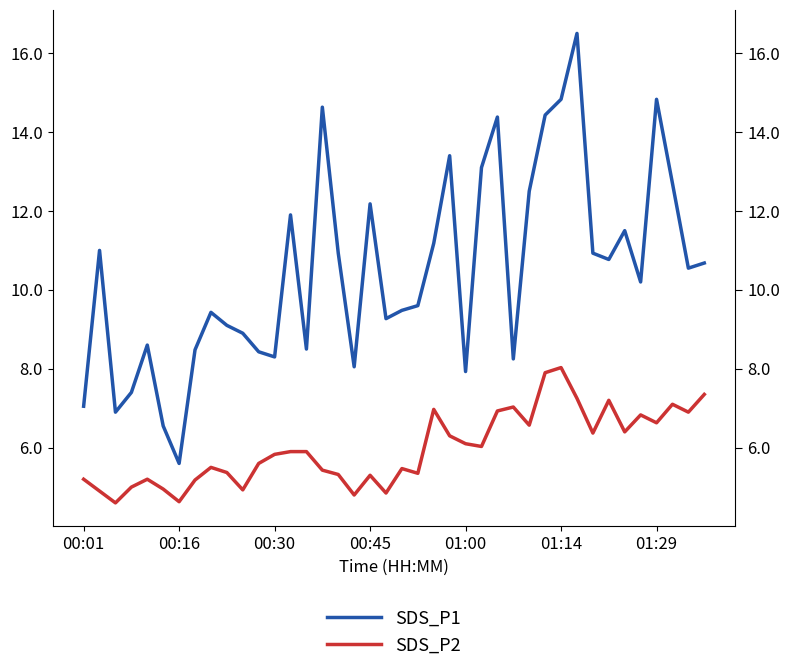

List the series in order of their peak value, lowest first.

SDS_P2, SDS_P1